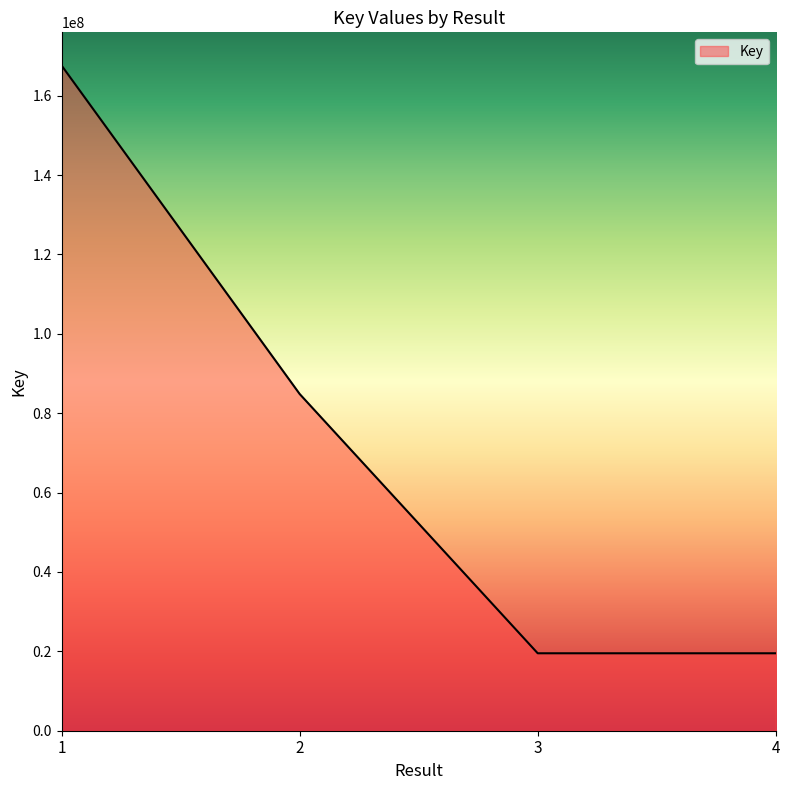

What is the maximum value shown in the chart?

167578569